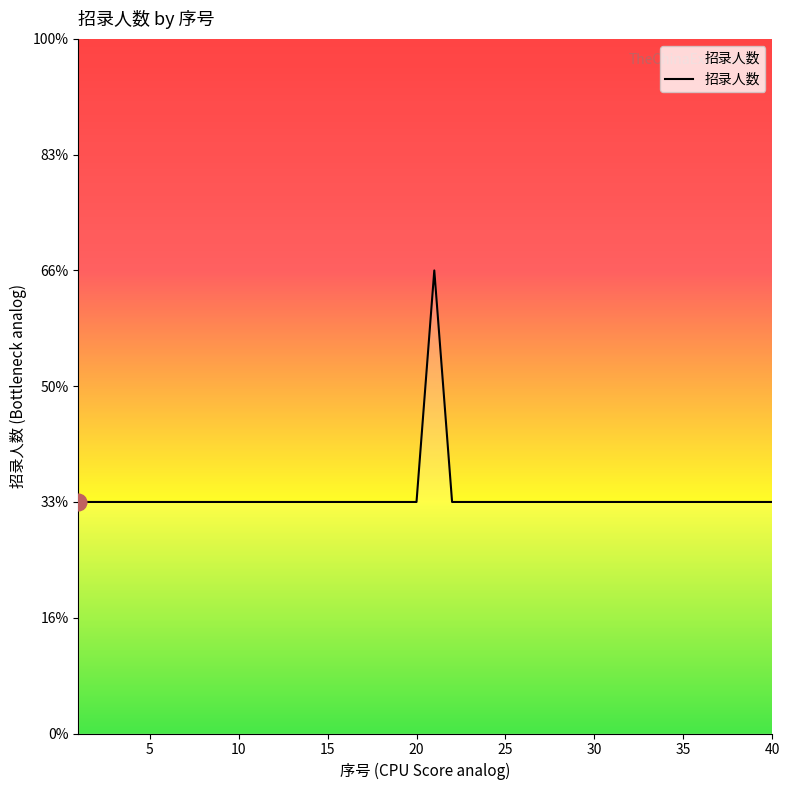

Count the values in the range 1 to 2.

40